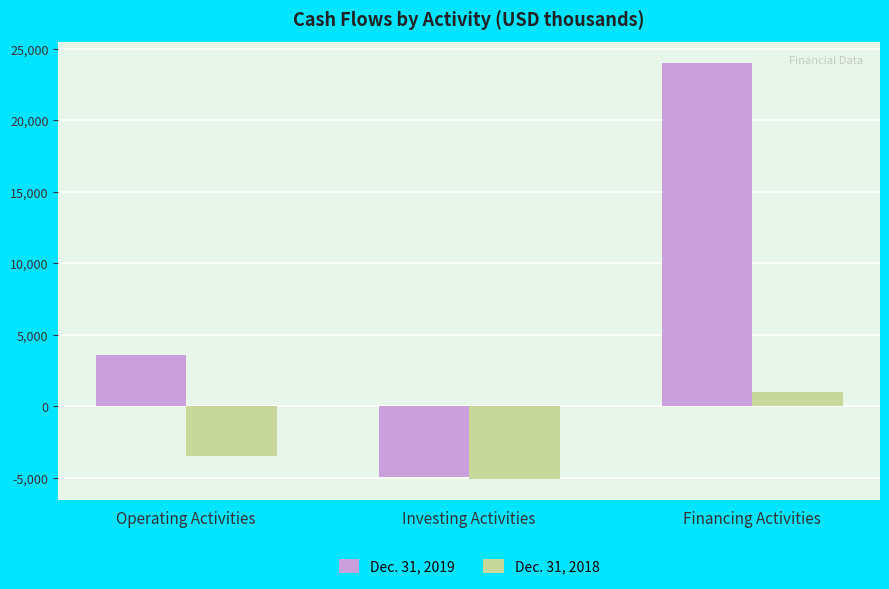

How many bars are there in total?

6